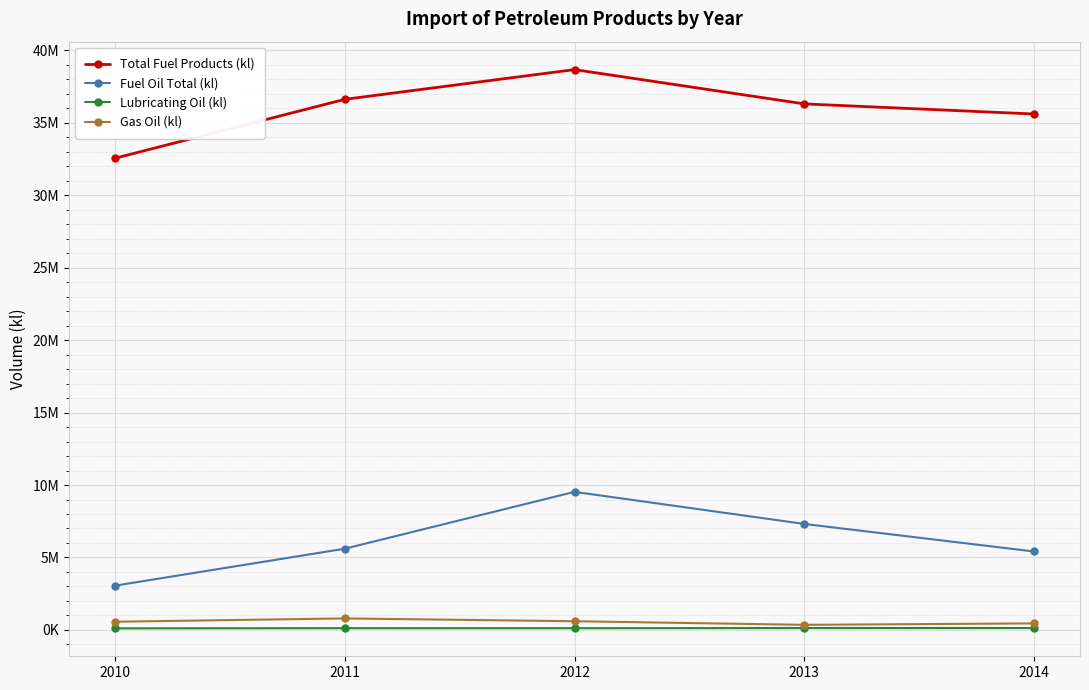

List the series in order of their peak value, highest first.

Total Fuel Products (kl), Fuel Oil Total (kl), Gas Oil (kl), Lubricating Oil (kl)